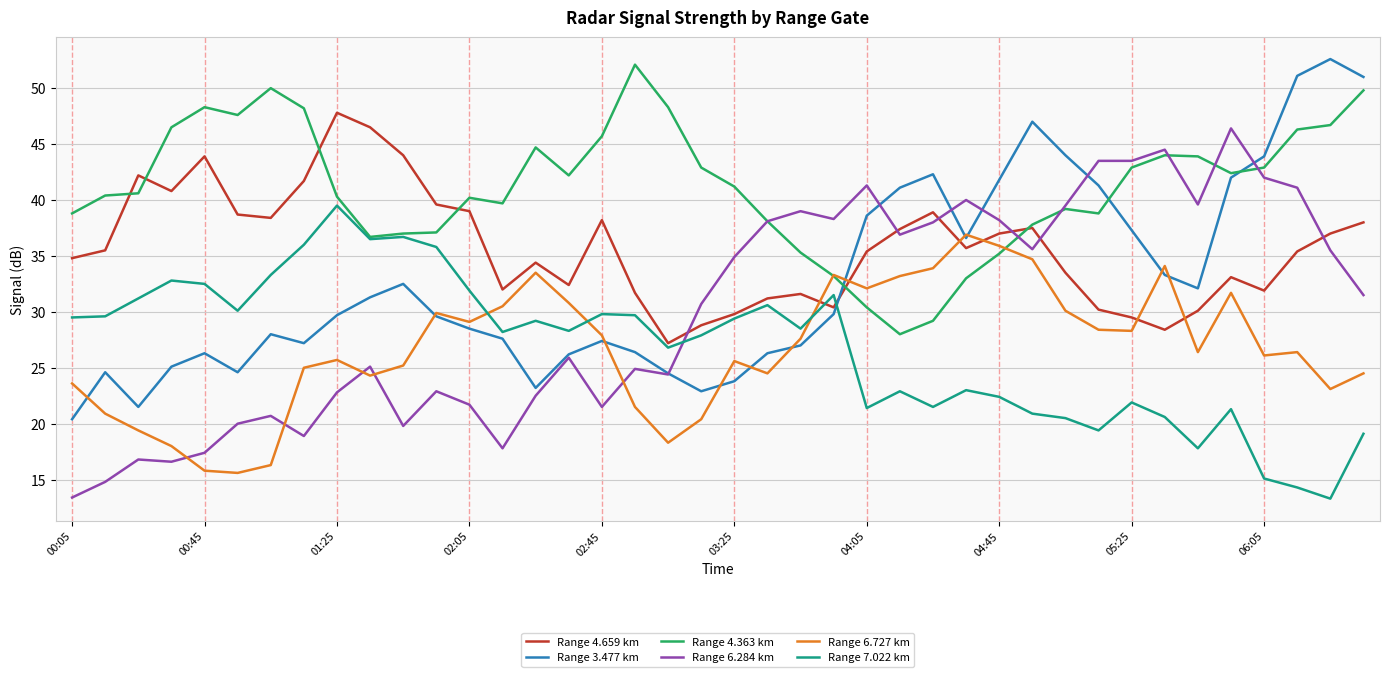

Which series ends up on top after the final intersection of Range 6.284 km and Range 7.022 km?

Range 6.284 km